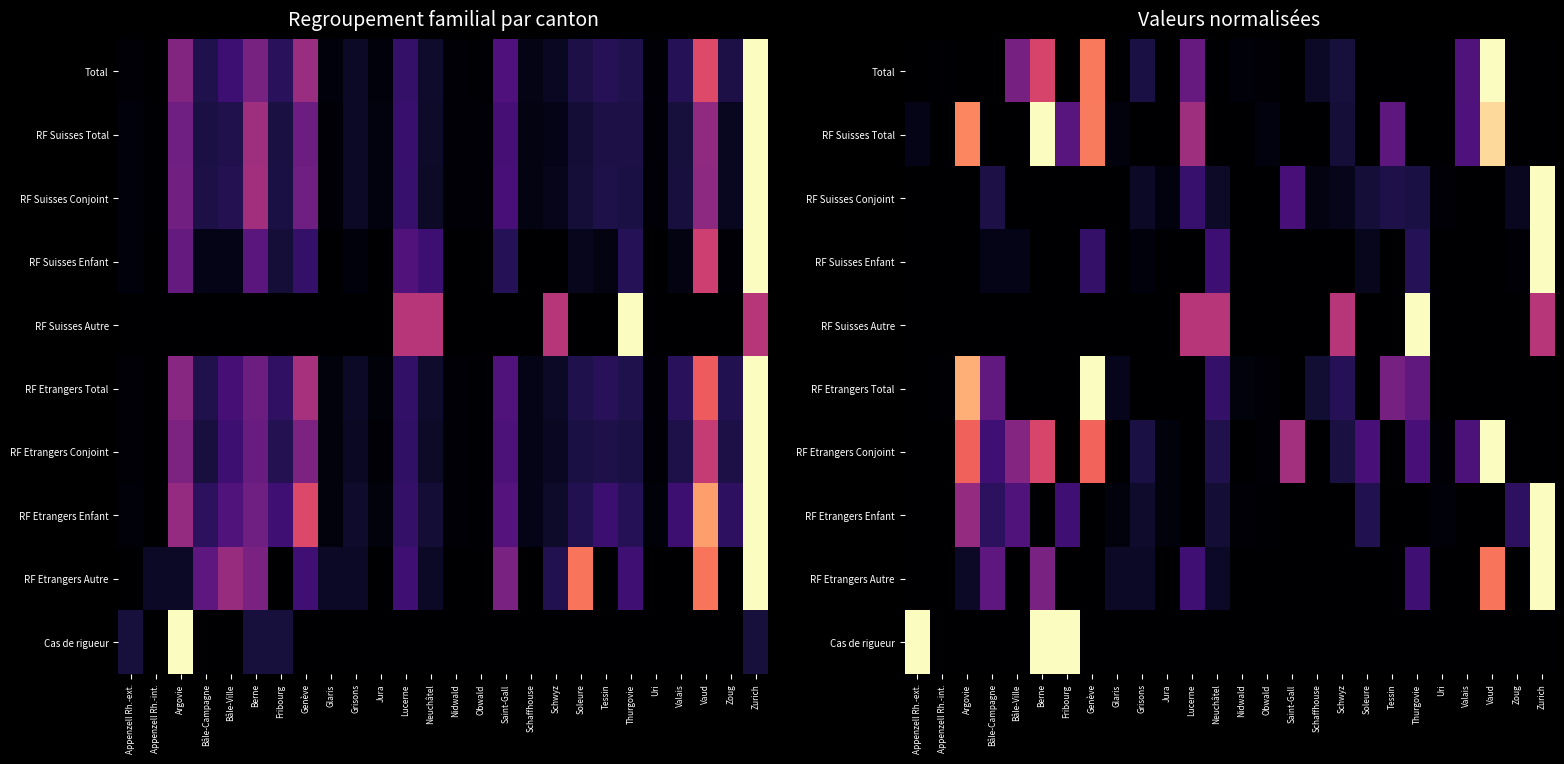

What is the maximum value shown in the chart?

1.0